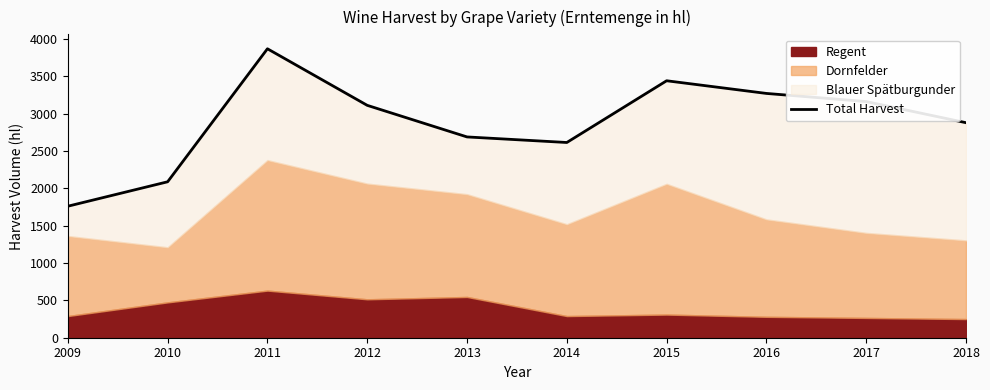

What is the greatest value displayed?

3868.8